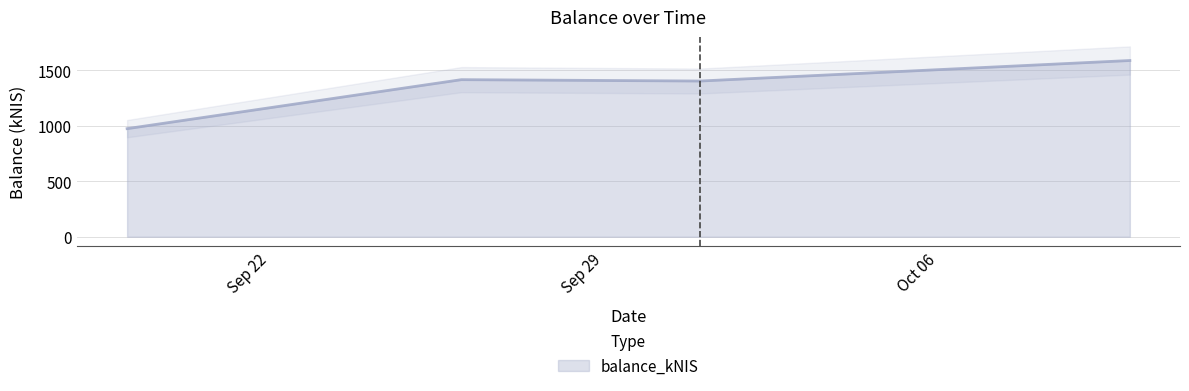

True or false: balance_kNIS has more than 2 interior local peaks.

False